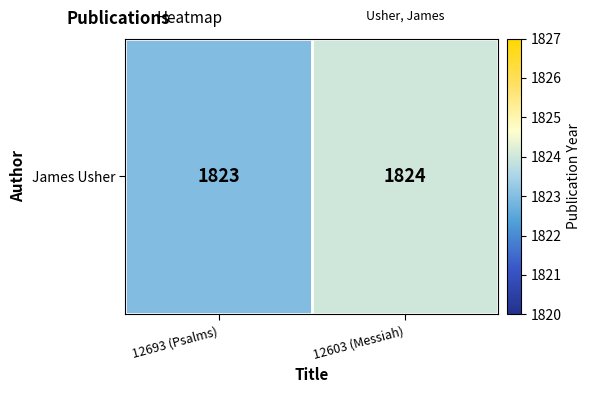

How many categories are shown in the chart?

2